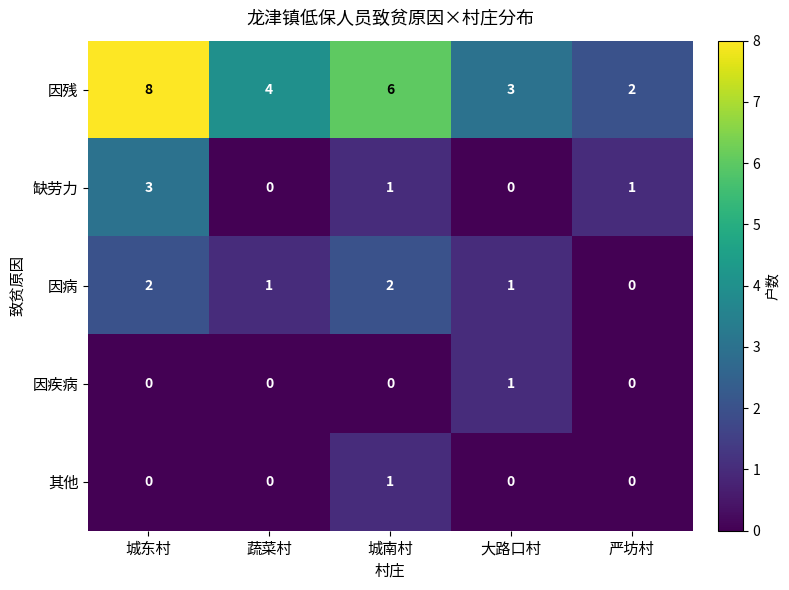

Reading right to left, extract all data points from this chart.

因残: 严坊村=2	大路口村=3	城南村=6	蔬菜村=4	城东村=8
缺劳力: 严坊村=1	大路口村=0	城南村=1	蔬菜村=0	城东村=3
因病: 严坊村=0	大路口村=1	城南村=2	蔬菜村=1	城东村=2
因疾病: 严坊村=0	大路口村=1	城南村=0	蔬菜村=0	城东村=0
其他: 严坊村=0	大路口村=0	城南村=1	蔬菜村=0	城东村=0